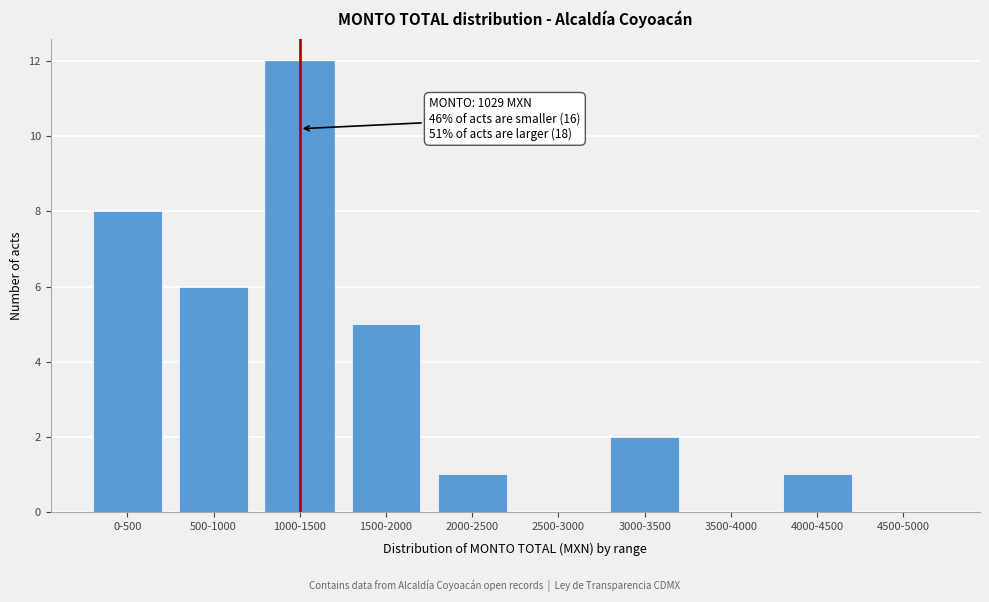

Reading right to left, extract all data points from this chart.

4500-5000=0	4000-4500=1	3500-4000=0	3000-3500=2	2500-3000=0	2000-2500=1	1500-2000=5	1000-1500=12	500-1000=6	0-500=8